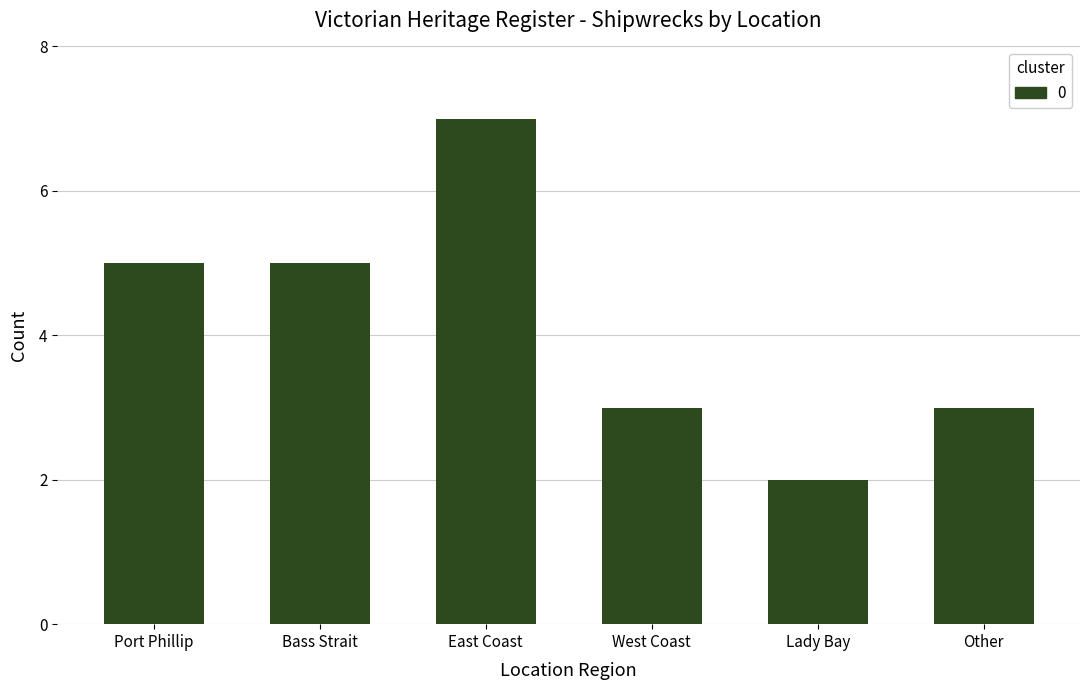

Is it true that the value at Bass Strait is 5?

True